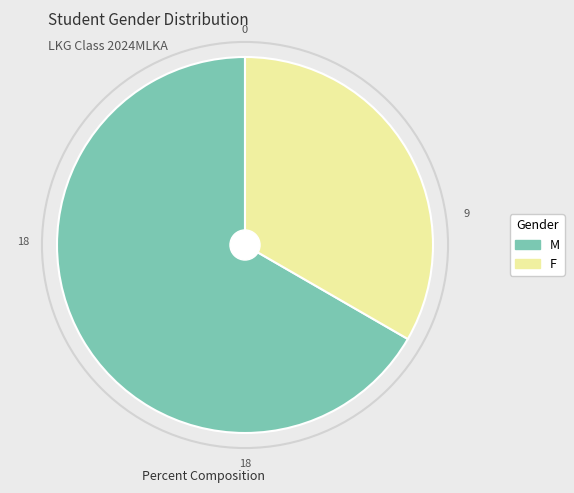

Does F account for over 50% of the chart?

No